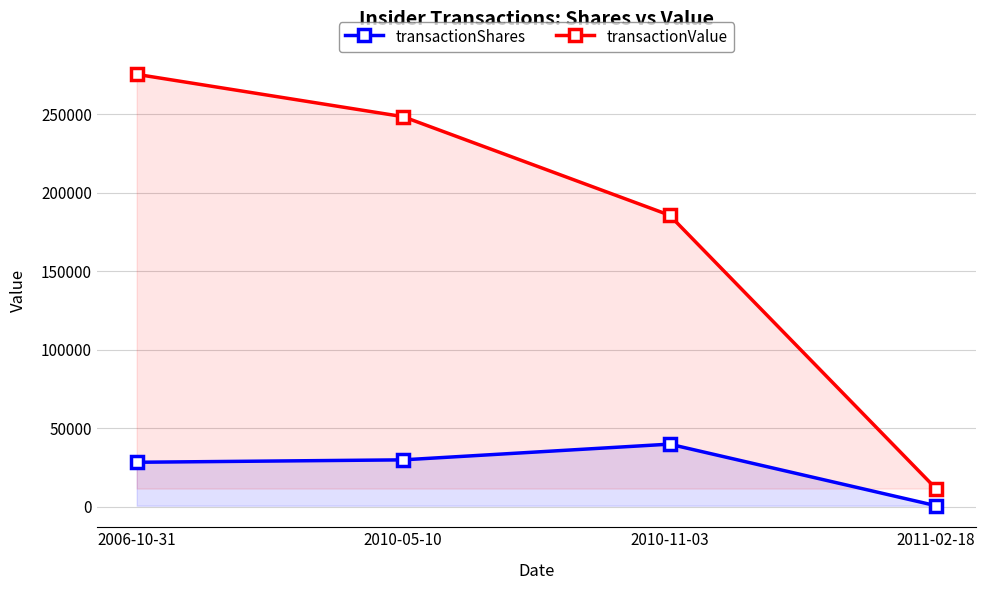

The value of transactionShares at 2010-05-10 is 7764. True or false?

False